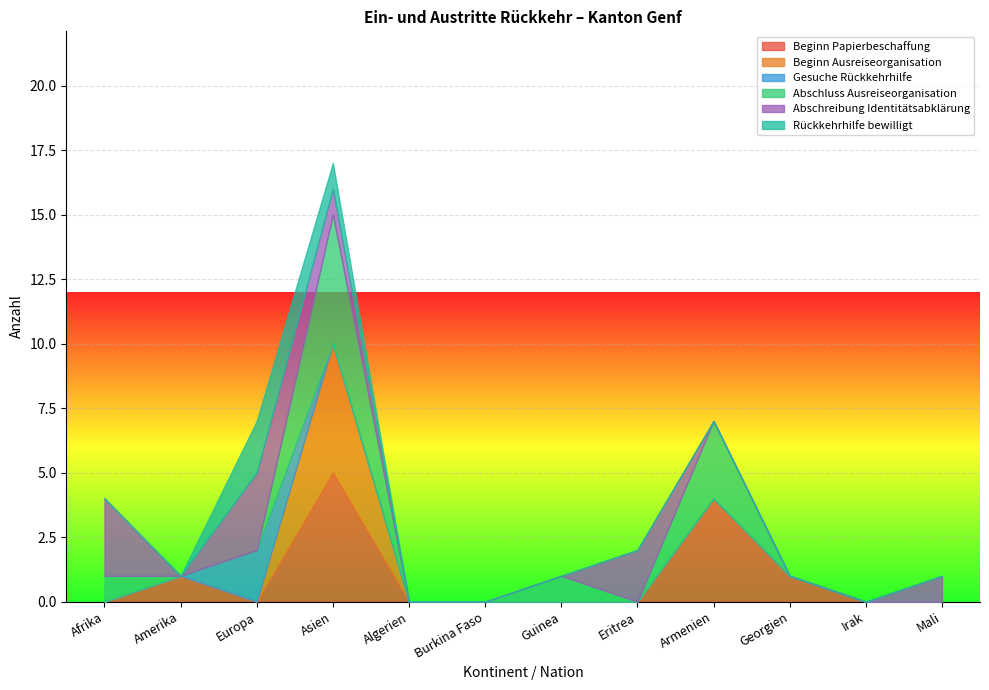

Reading right to left, what are all the values shown in this chart?

Beginn Papierbeschaffung: Mali=0	Irak=0	Georgien=1	Armenien=4	Eritrea=0	Guinea=0	Burkina Faso=0	Algerien=0	Asien=5	Europa=0	Amerika=1	Afrika=0
Beginn Ausreiseorganisation: Mali=0	Irak=0	Georgien=0	Armenien=0	Eritrea=0	Guinea=0	Burkina Faso=0	Algerien=0	Asien=5	Europa=0	Amerika=0	Afrika=0
Gesuche Rückkehrhilfe: Mali=0	Irak=0	Georgien=0	Armenien=0	Eritrea=0	Guinea=0	Burkina Faso=0	Algerien=0	Asien=0	Europa=2	Amerika=0	Afrika=0
Abschluss Ausreiseorganisation: Mali=0	Irak=0	Georgien=0	Armenien=3	Eritrea=0	Guinea=1	Burkina Faso=0	Algerien=0	Asien=5	Europa=0	Amerika=0	Afrika=1
Abschreibung Identitätsabklärung: Mali=1	Irak=0	Georgien=0	Armenien=0	Eritrea=2	Guinea=0	Burkina Faso=0	Algerien=0	Asien=1	Europa=3	Amerika=0	Afrika=3
Rückkehrhilfe bewilligt: Mali=0	Irak=0	Georgien=0	Armenien=0	Eritrea=0	Guinea=0	Burkina Faso=0	Algerien=0	Asien=1	Europa=2	Amerika=0	Afrika=0